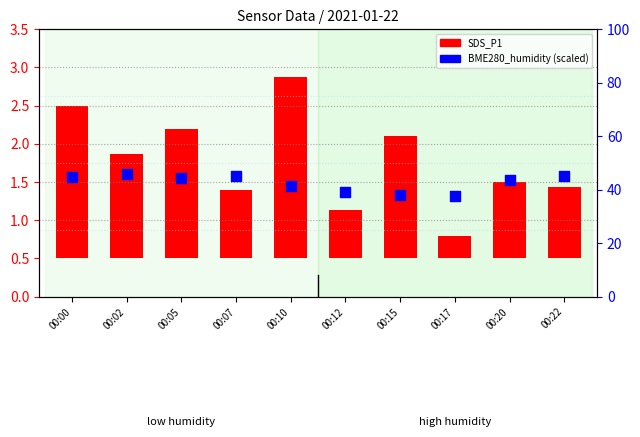

At which category is the sum across all series the highest?

00:02